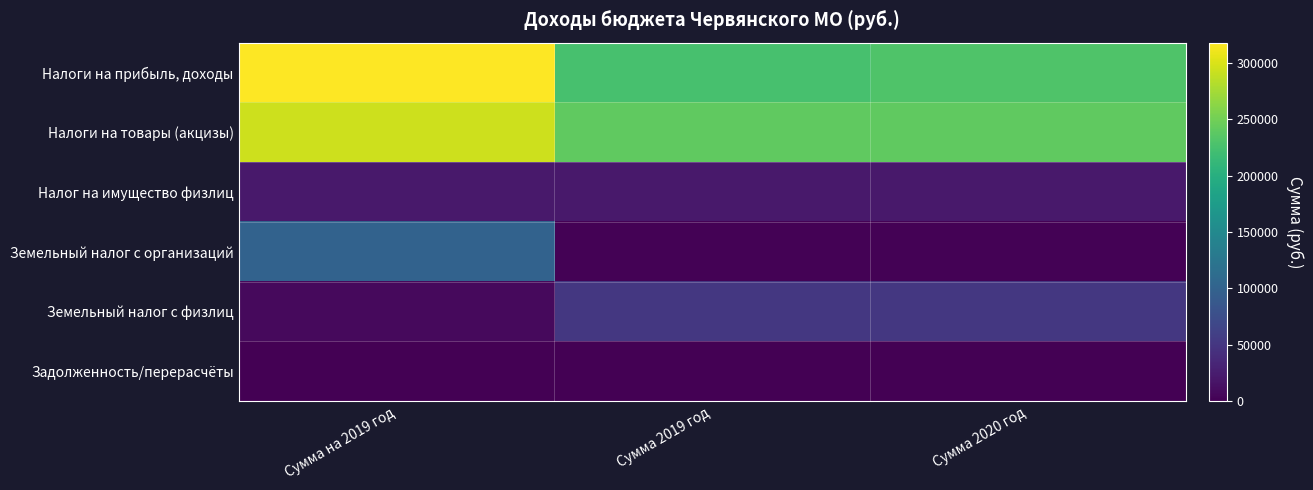

At Сумма 2019 год, list the series in order from largest to smallest.

Налоги на товары (акцизы), Налоги на прибыль, доходы, Земельный налог с физлиц, Налог на имущество физлиц, Земельный налог с организаций, Задолженность/перерасчёты